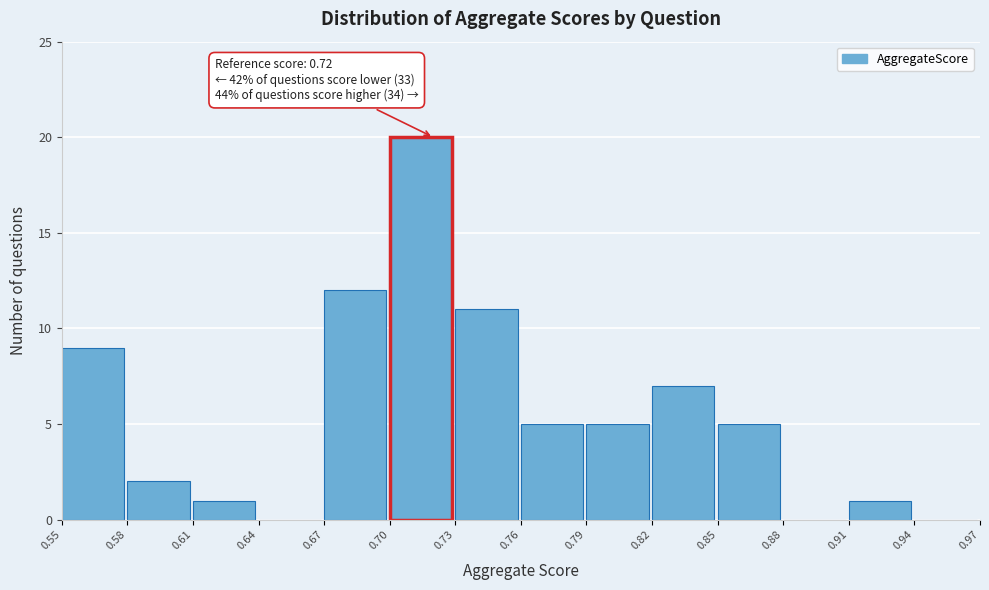

Which range on the x-axis has the tallest bar?

0.70 to 0.73